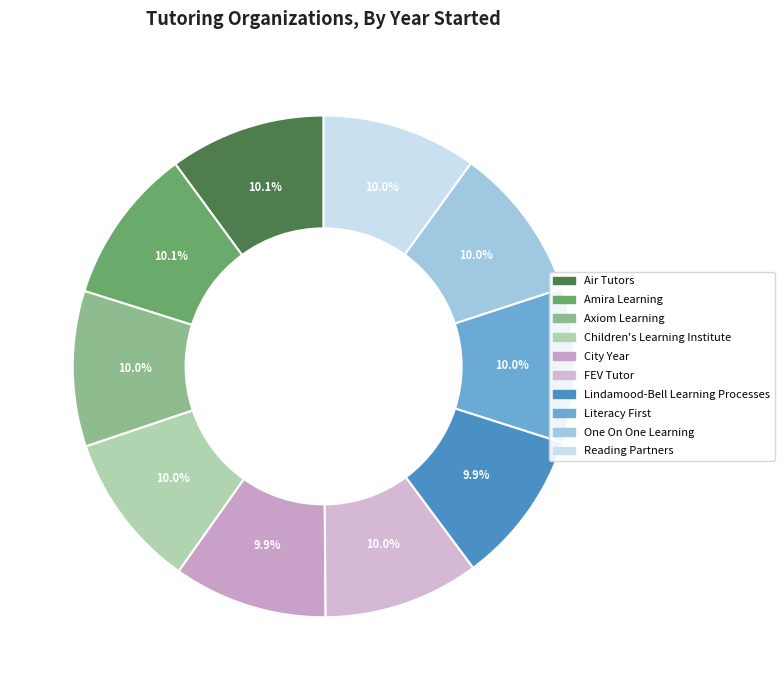

Combined, do Air Tutors and Axiom Learning account for over 50%?

No